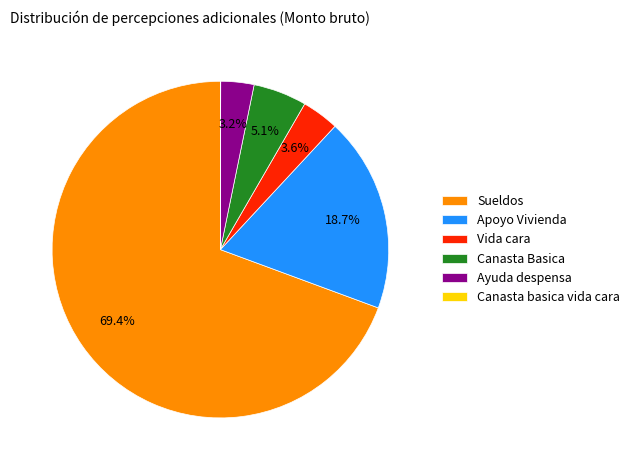

What is the largest slice in the pie chart?

Sueldos